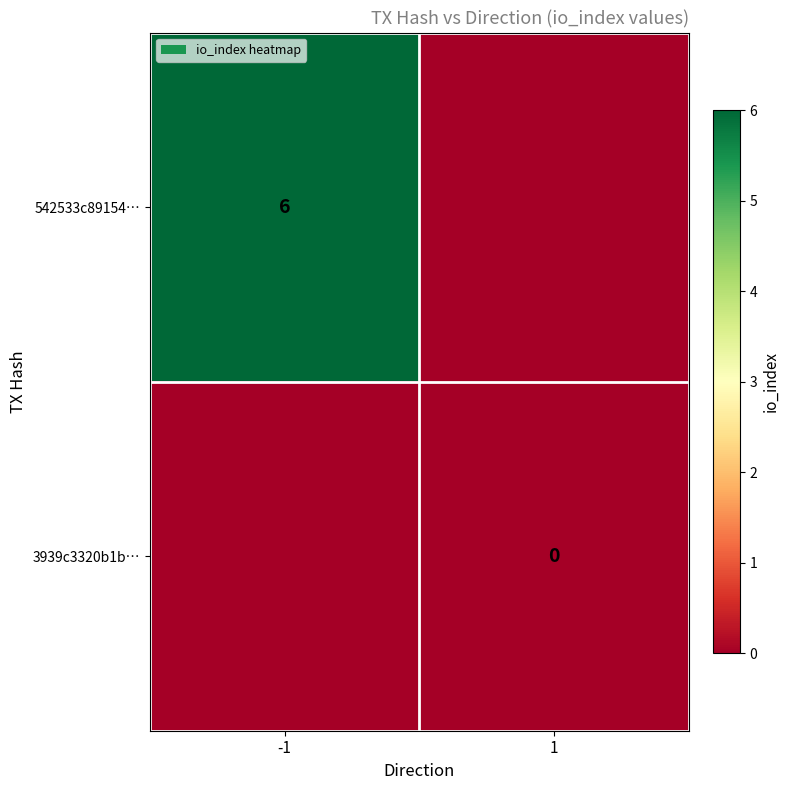

Which label corresponds to the largest value in the chart?

-1